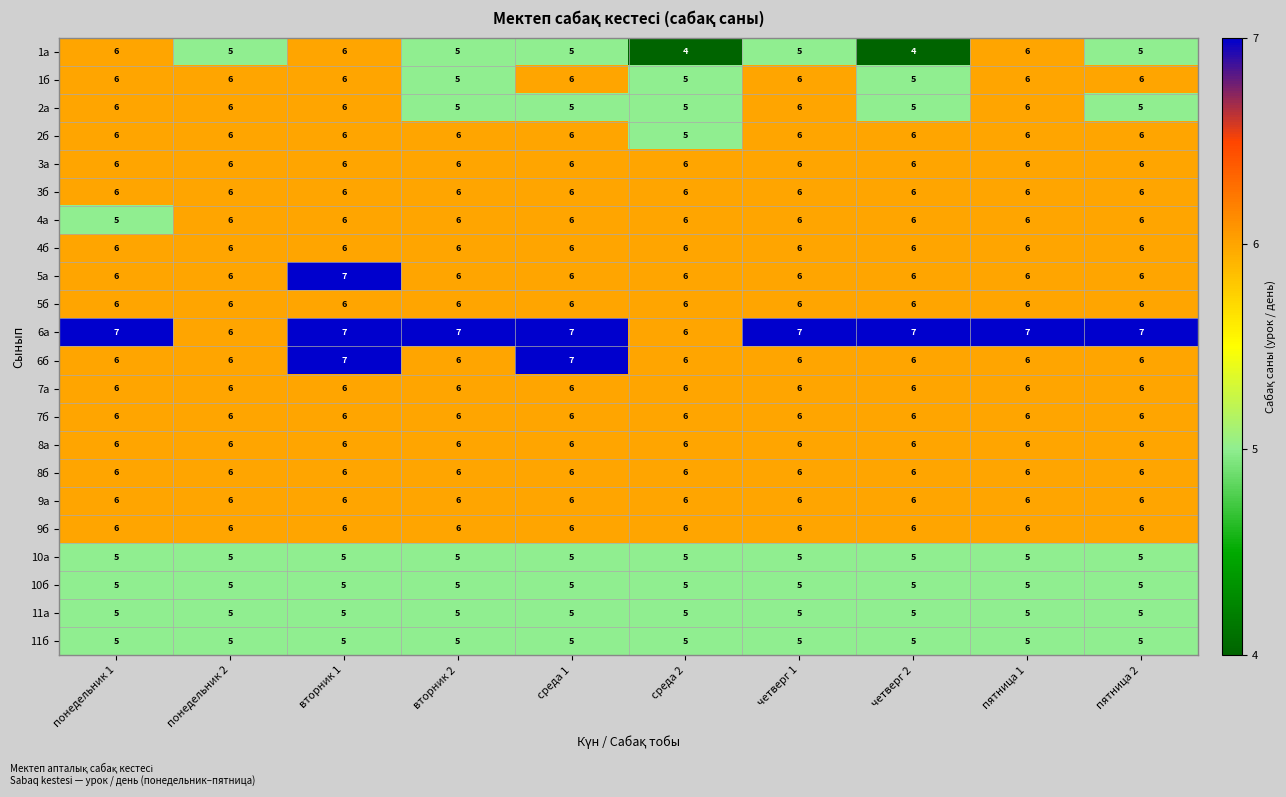

The 11а series shows 5 at вторник 1. True or false?

True